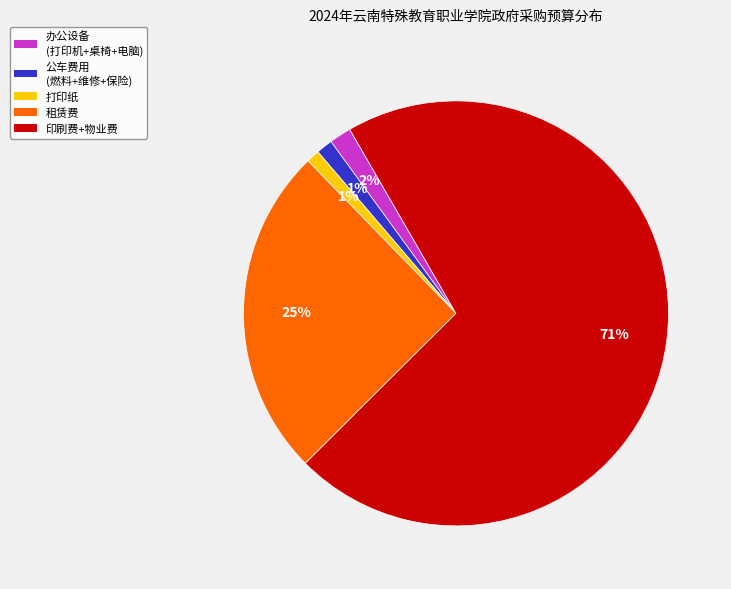

How many slices are in this pie chart?

5